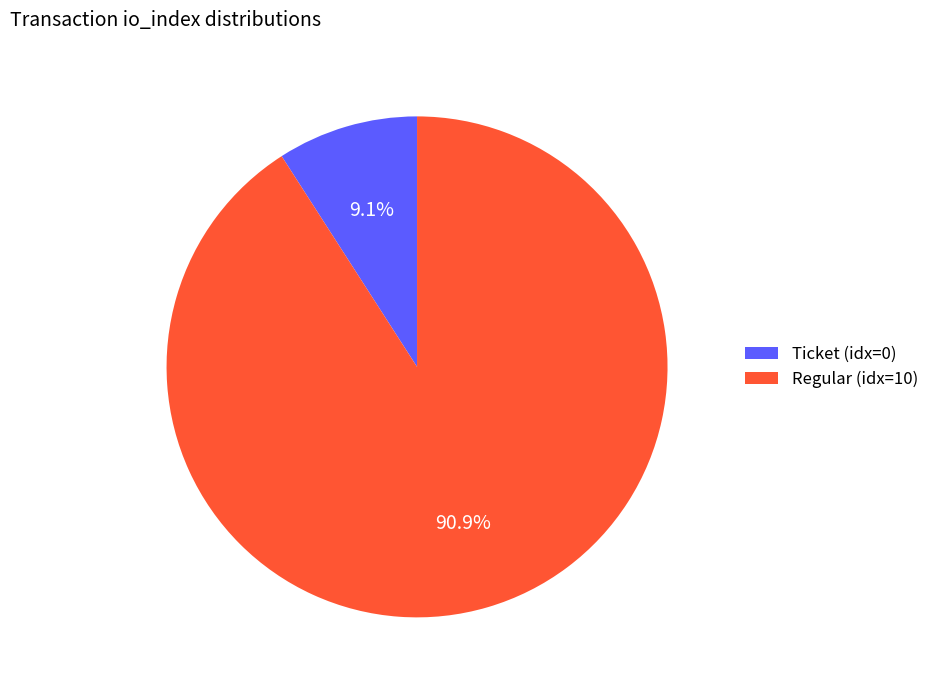

Combined, what portion of the pie is Regular (idx=10) and Ticket (idx=0)?

100.0%